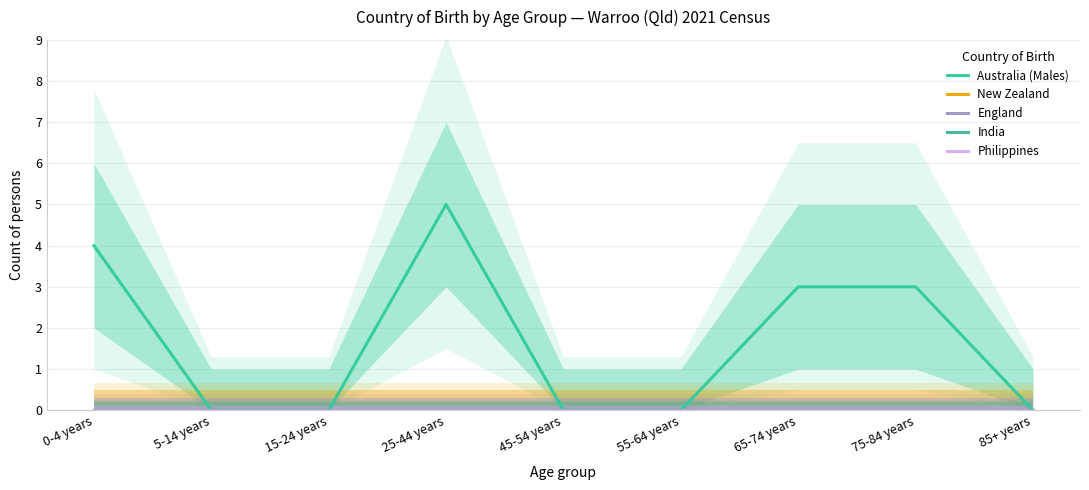

True or false: New Zealand and Philippines cross at least once.

False